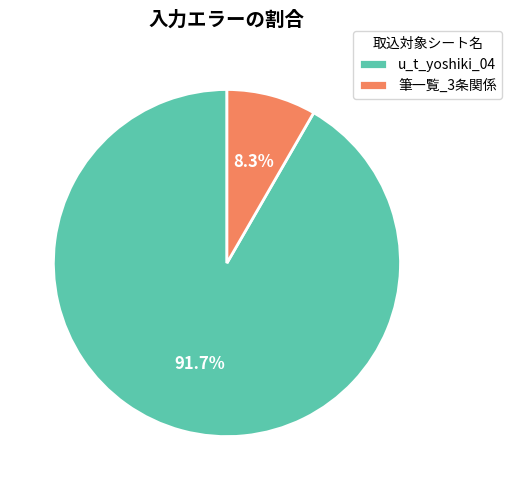

Which category has the smallest portion of the pie?

筆一覧_3条関係